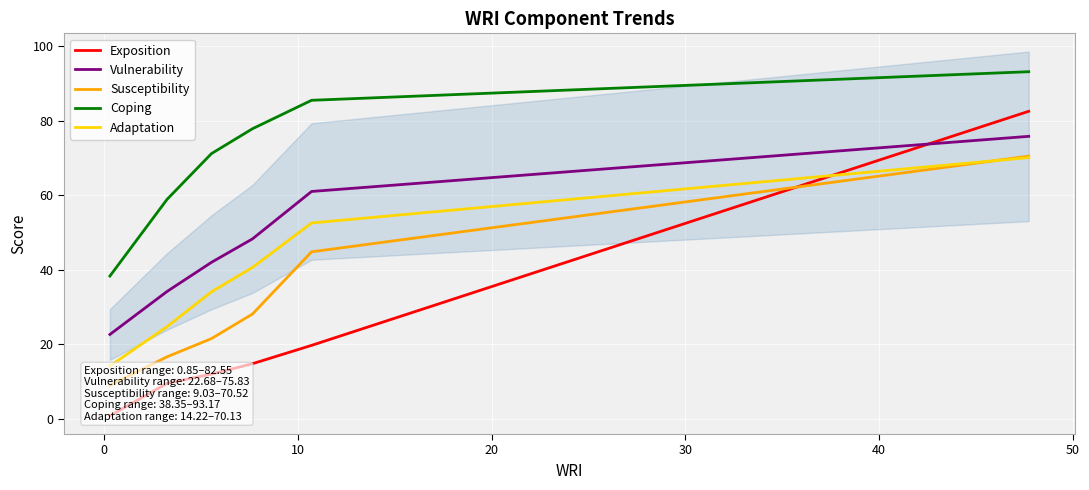

Which series has the widest spread of values?

Exposition